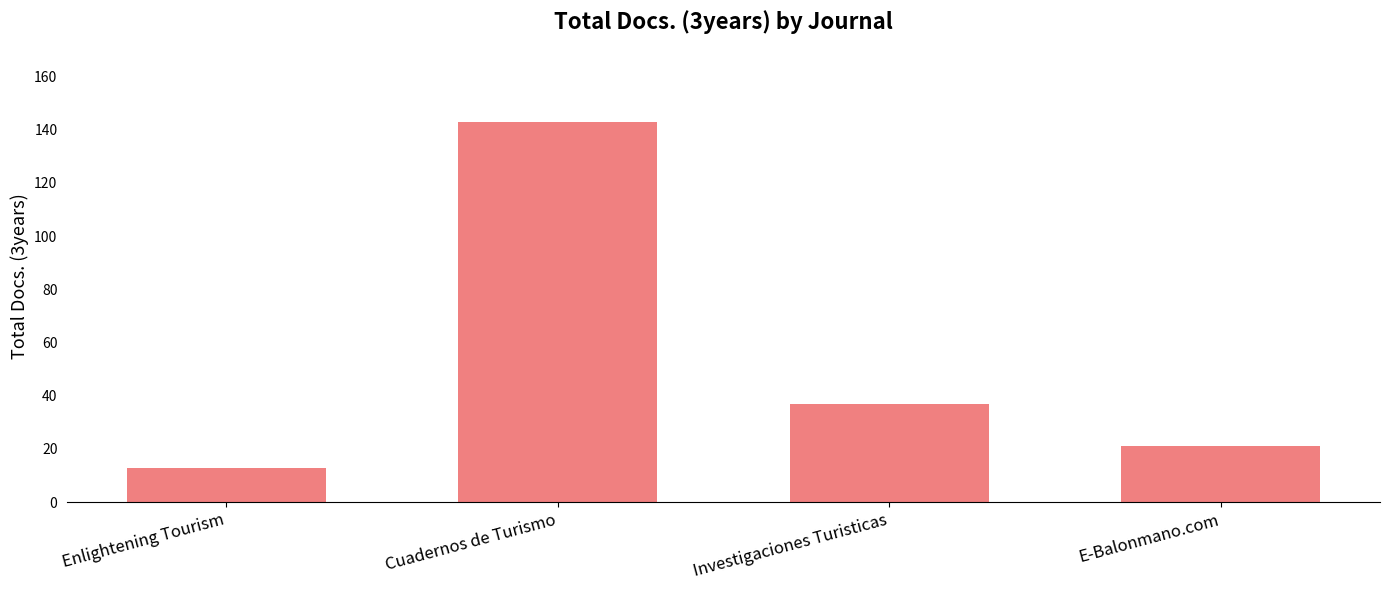

Reading left to right, transcribe all the data shown in this chart.

Enlightening Tourism=13	Cuadernos de Turismo=143	Investigaciones Turisticas=37	E-Balonmano.com=21